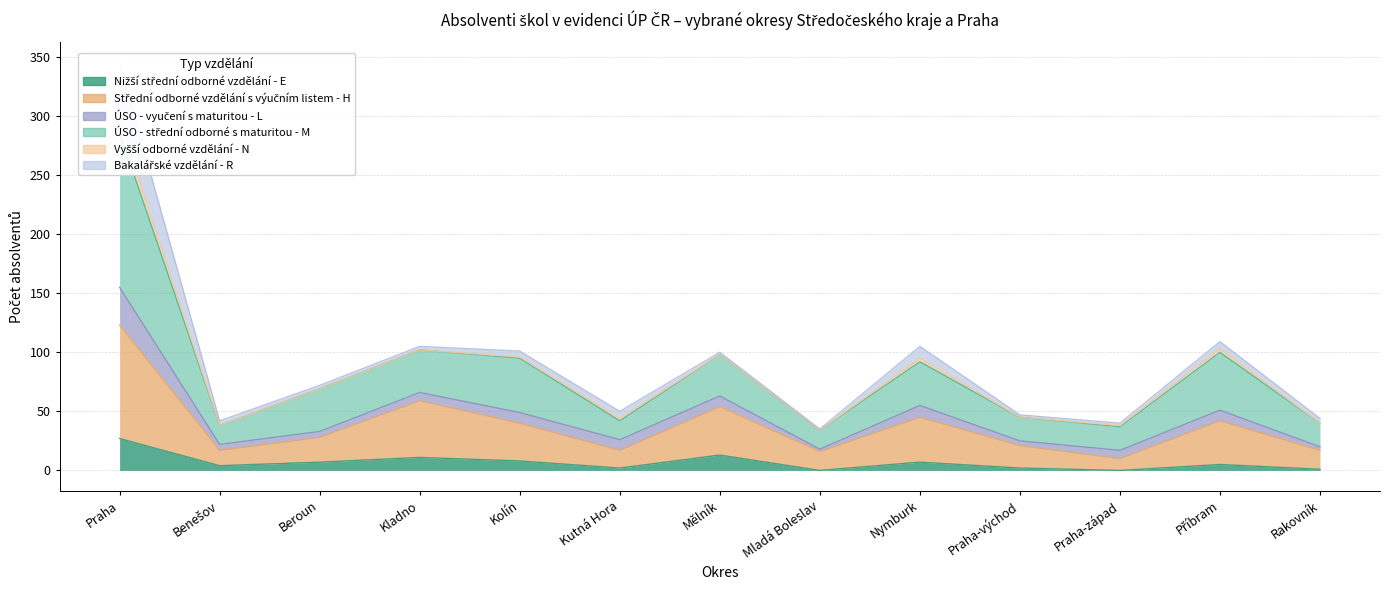

Which series changed the most between Mladá Boleslav and Příbram?

ÚSO - střední odborné s maturitou - M